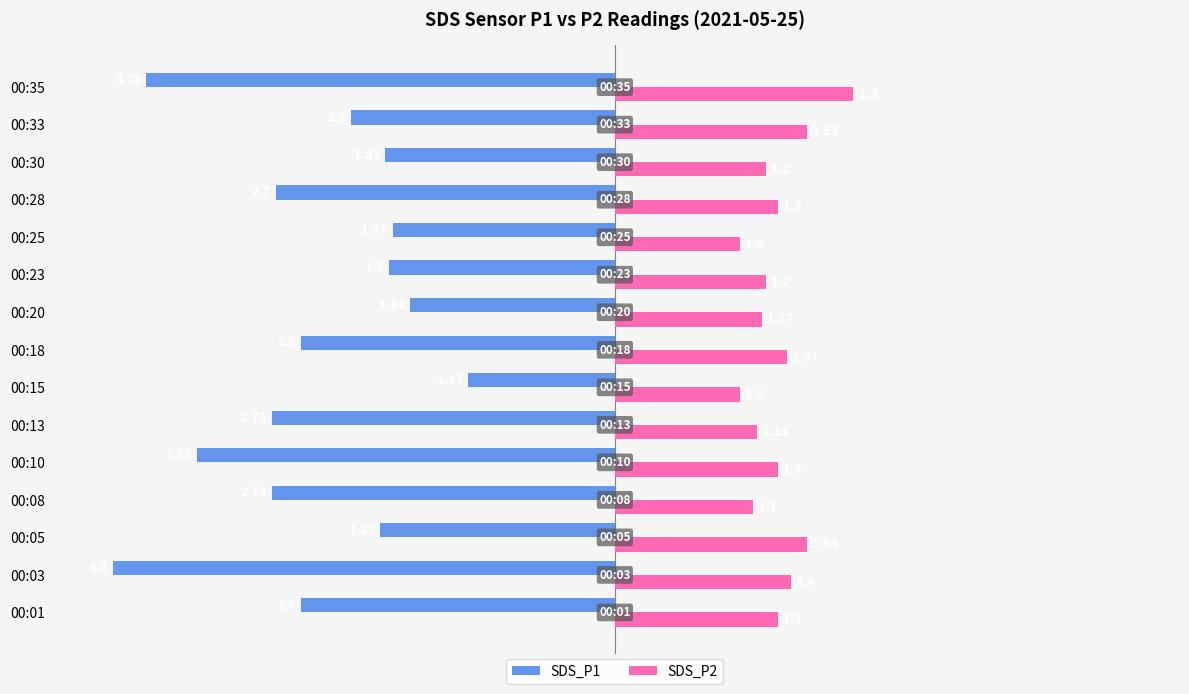

List the series in order of their overall mean, highest first.

SDS_P2, SDS_P1